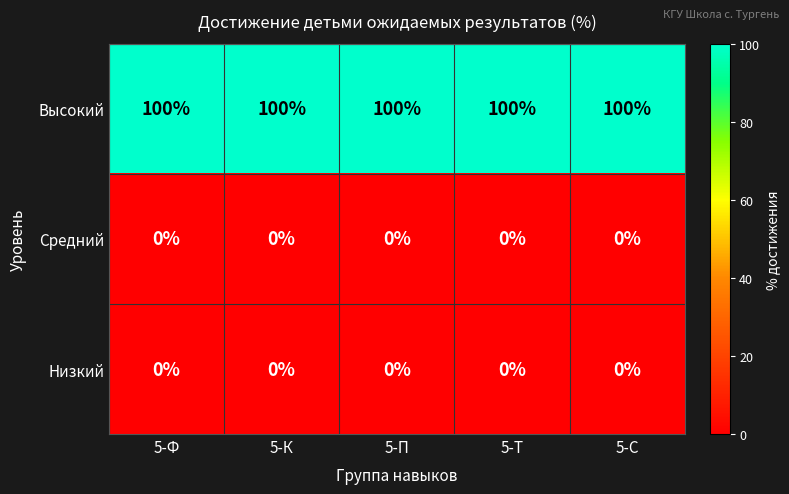

What is the lowest value of the Высокий series?

100